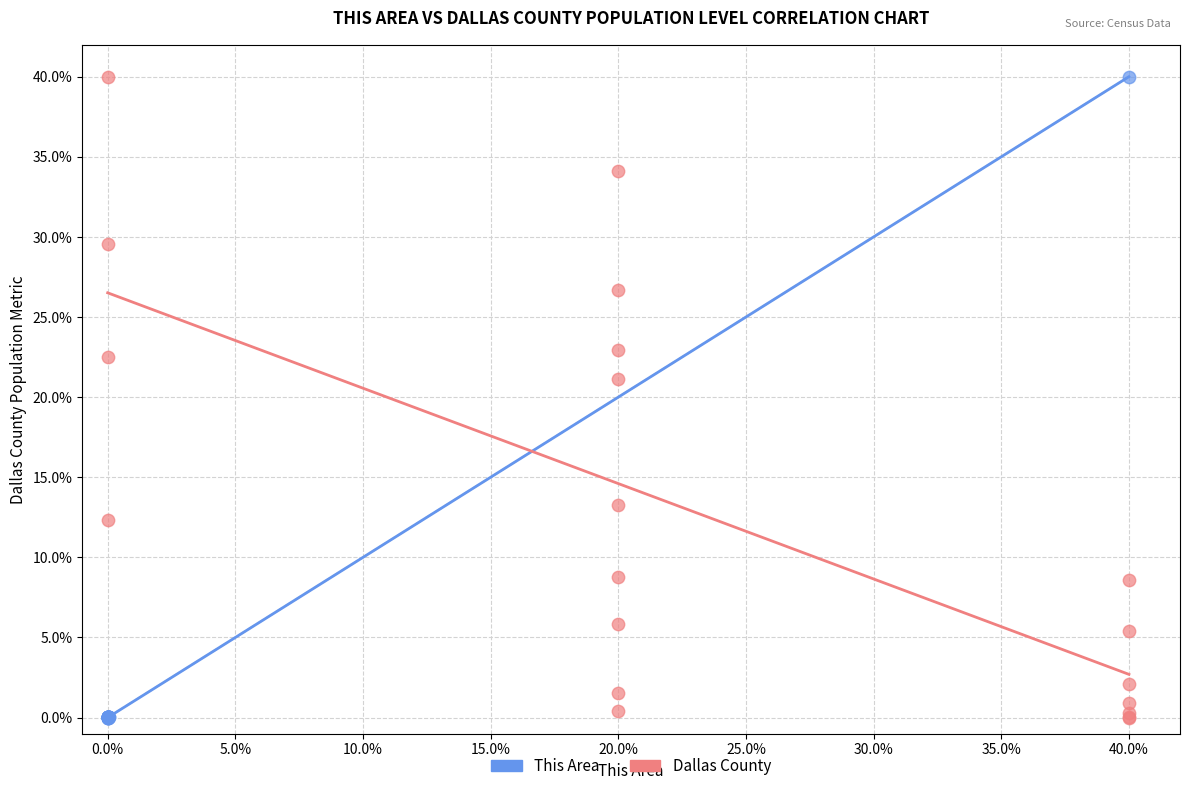

What are all the series names shown in the legend?

This Area, Dallas County